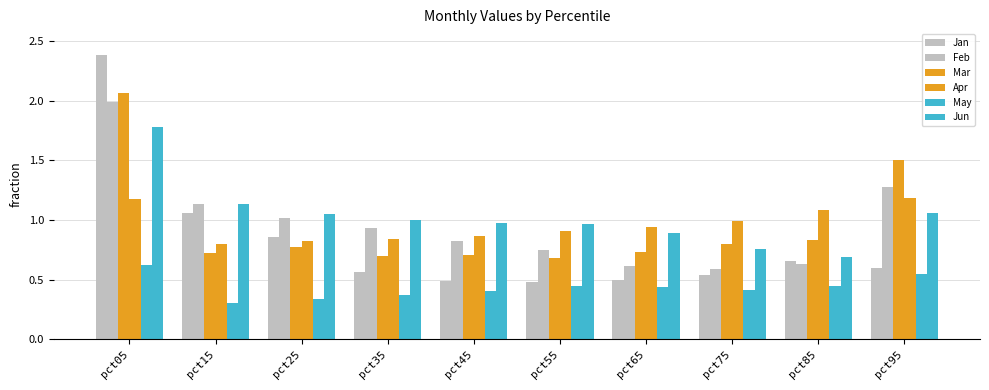

What is the value of the Jun bar at the 4th from the left?

1.0